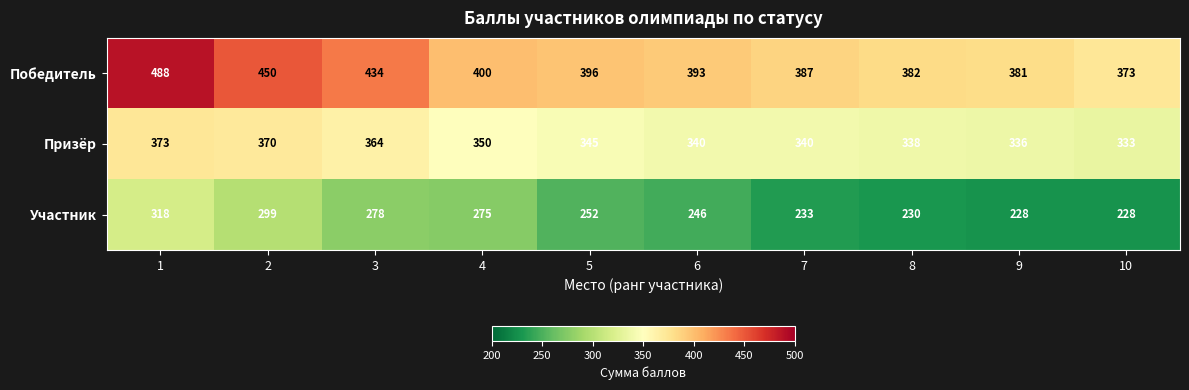

True or false: Победитель has a value of 646 at 5.

False